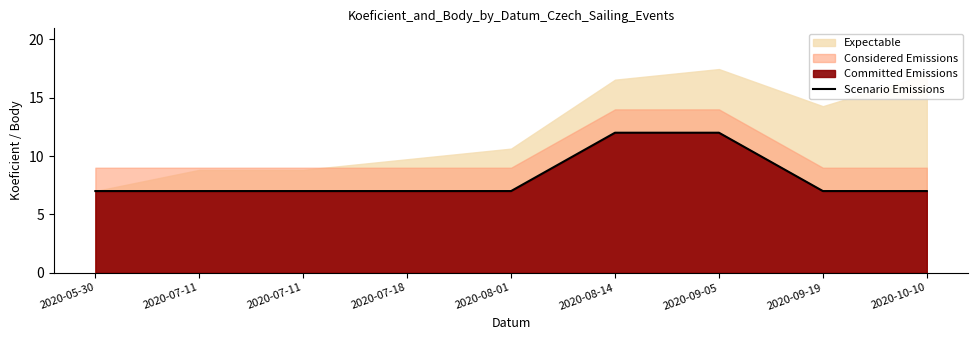

Rank the categories by value from lowest to highest.

2020-05-30, 2020-07-11, 2020-07-11, 2020-07-18, 2020-08-01, 2020-09-19, 2020-10-10, 2020-08-14, 2020-09-05